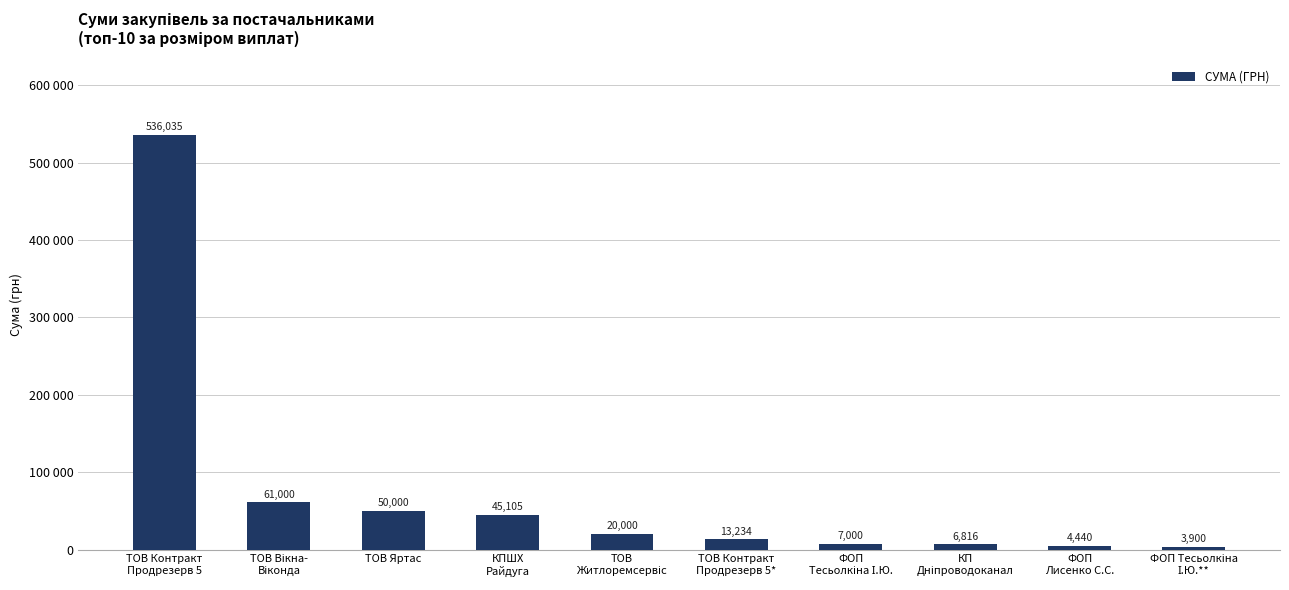

Read the value at КП
Дніпроводоканал.

6815.9